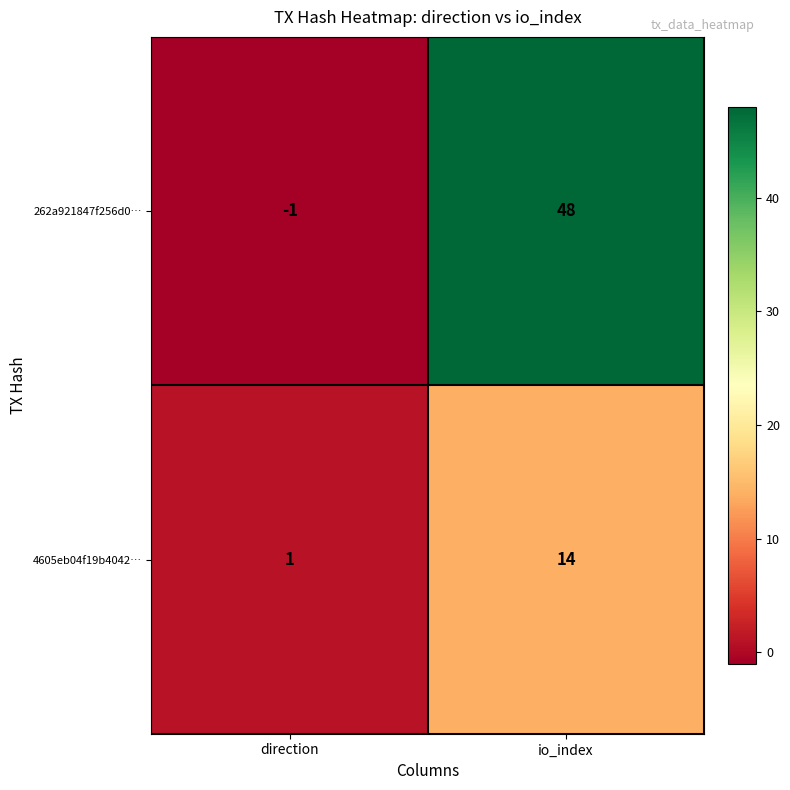

At how many categories does at least one series exceed 31?

1